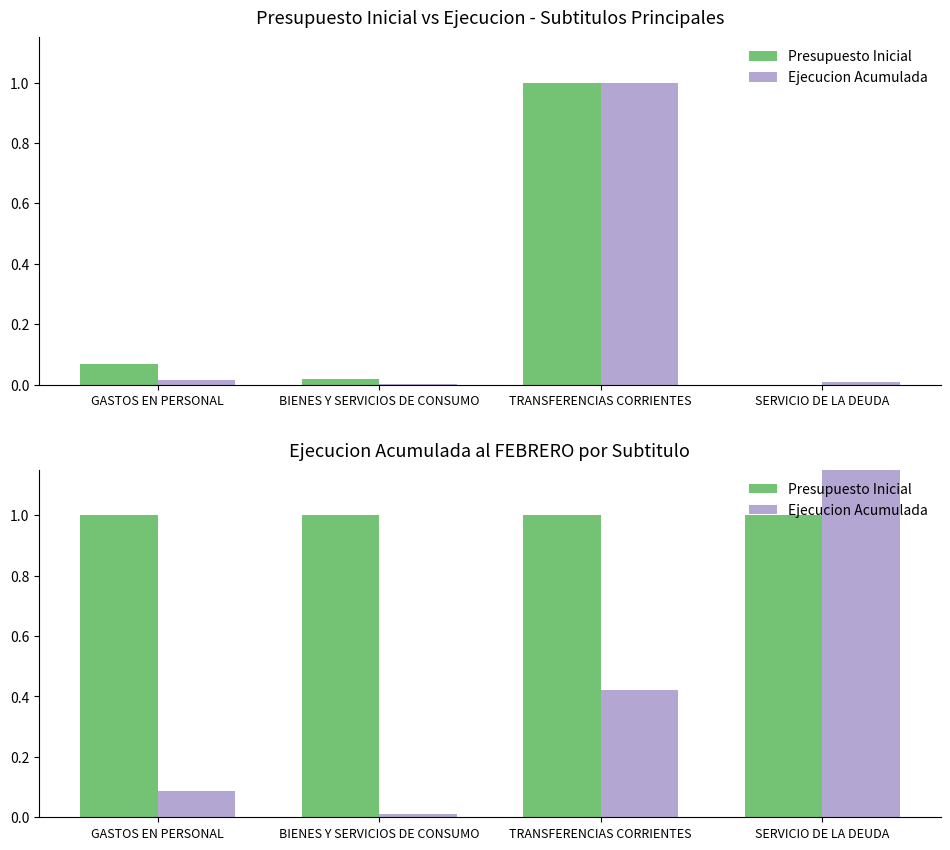

Which series has the largest total across all categories?

Ejecucion Acumulada